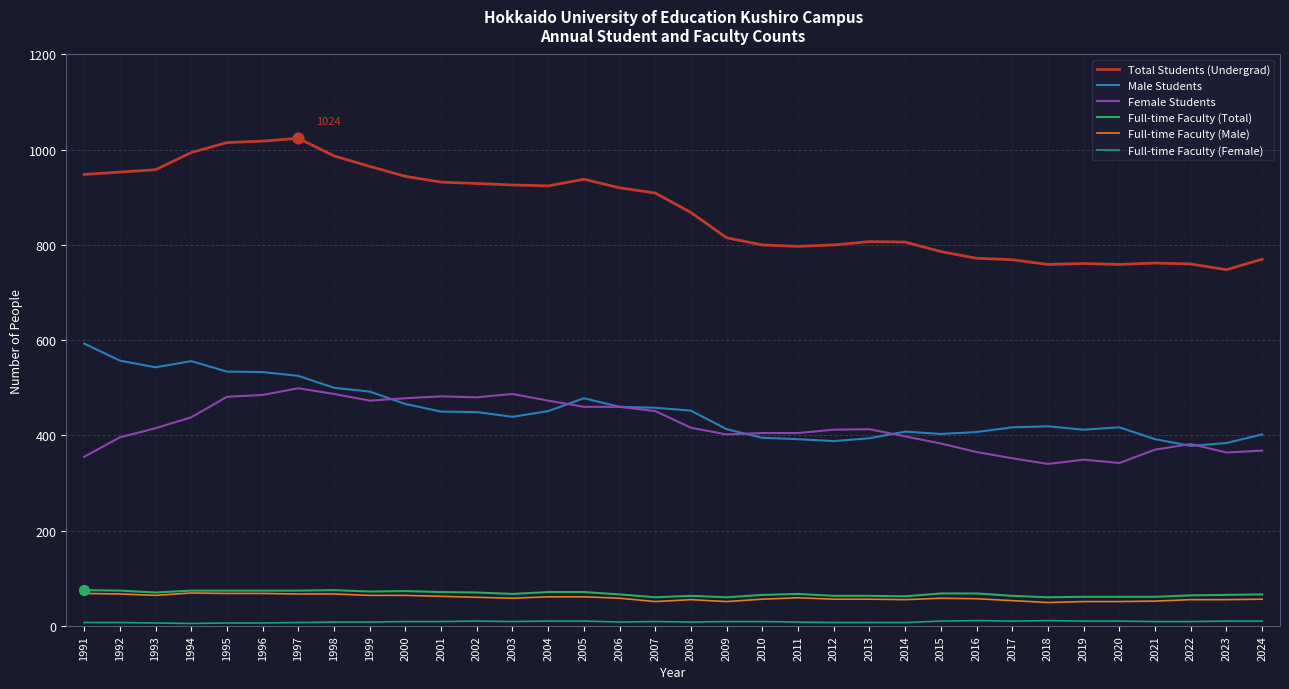

Is the value of Total Students (Undergrad) at 2022 greater than the value of Female Students at 1995?

Yes